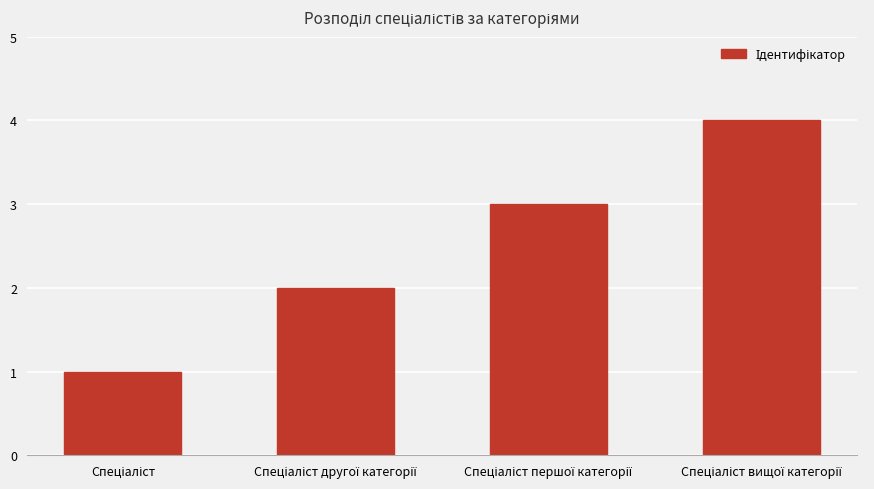

Does the chart contain any negative values?

No